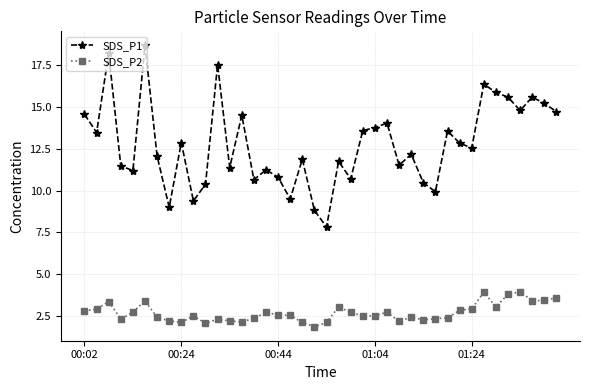

Does the chart have visible grid lines?

Yes